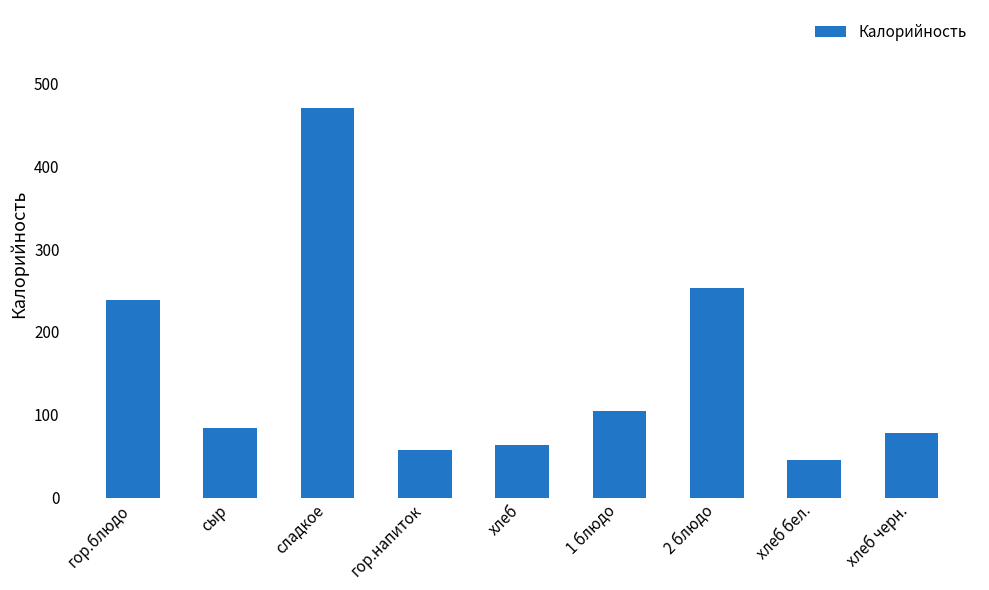

The chart shows a value of 78.0 at хлеб черн.. True or false?

True